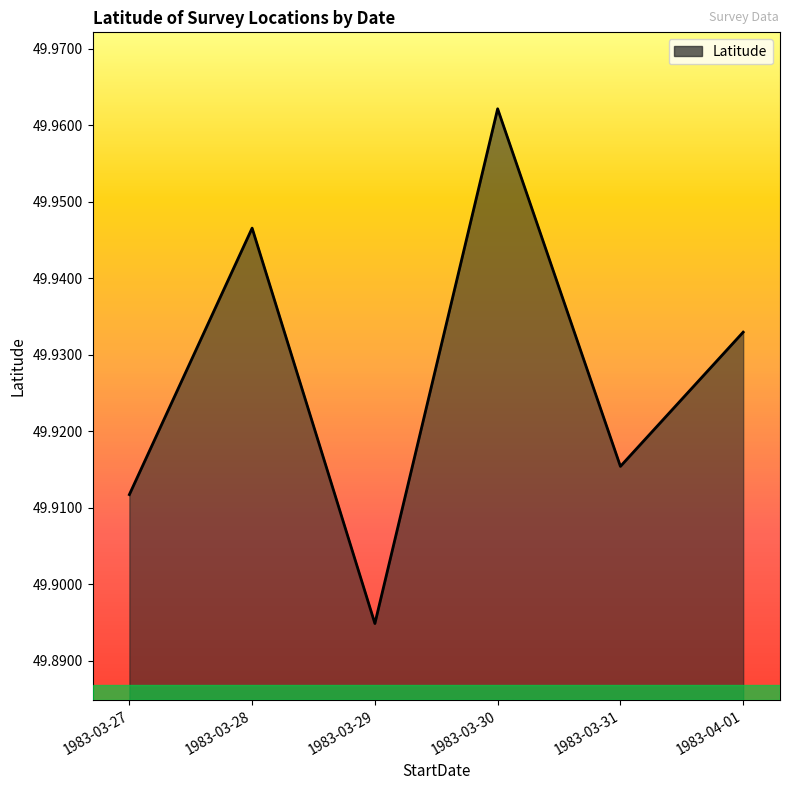

Approximately how many times larger is the value at 1983-04-01 compared to 1983-03-30?

1.0